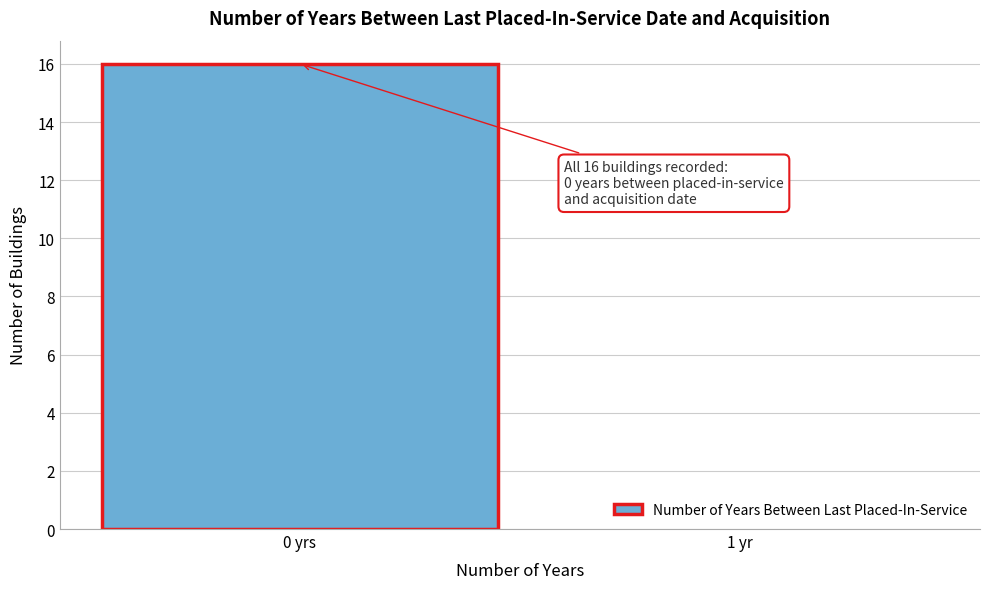

Reading left to right, transcribe all the data shown in this chart.

0 yrs=16	1 yr=0